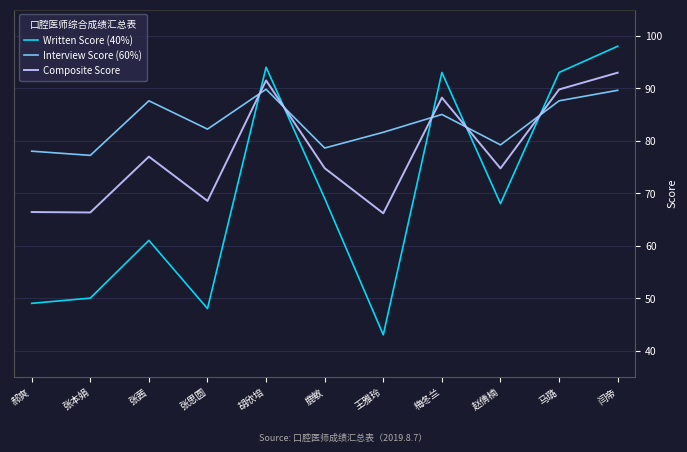

What is the total value across all series at 赵倩楠?

221.9